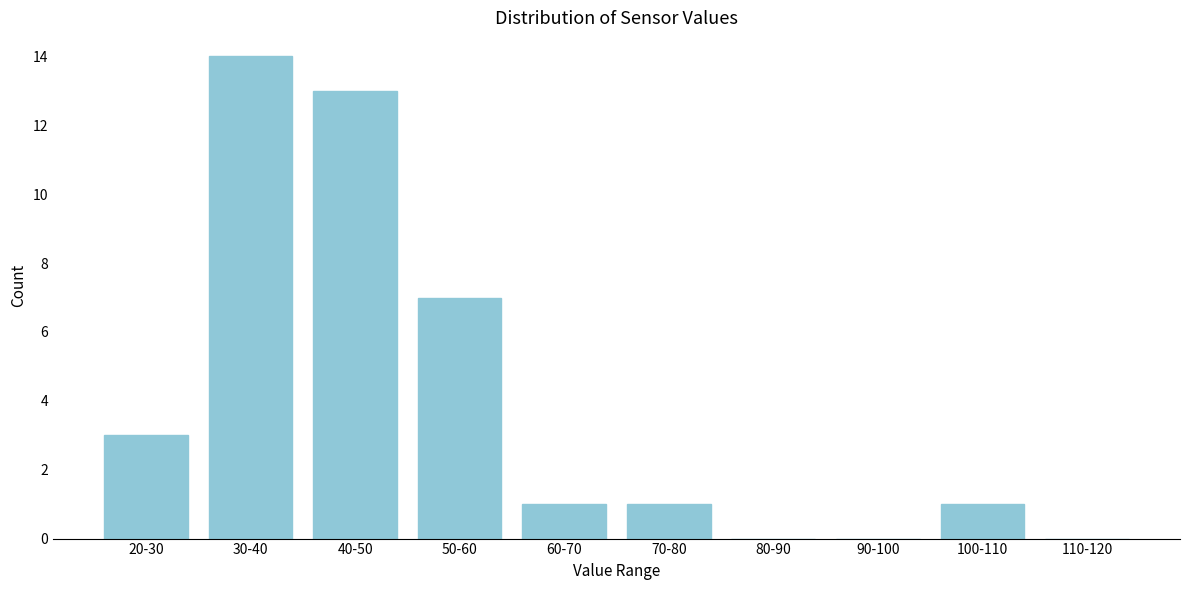

Reading left to right, list all the values displayed in this chart.

20-30=3	30-40=14	40-50=13	50-60=7	60-70=1	70-80=1	80-90=0	90-100=0	100-110=1	110-120=0